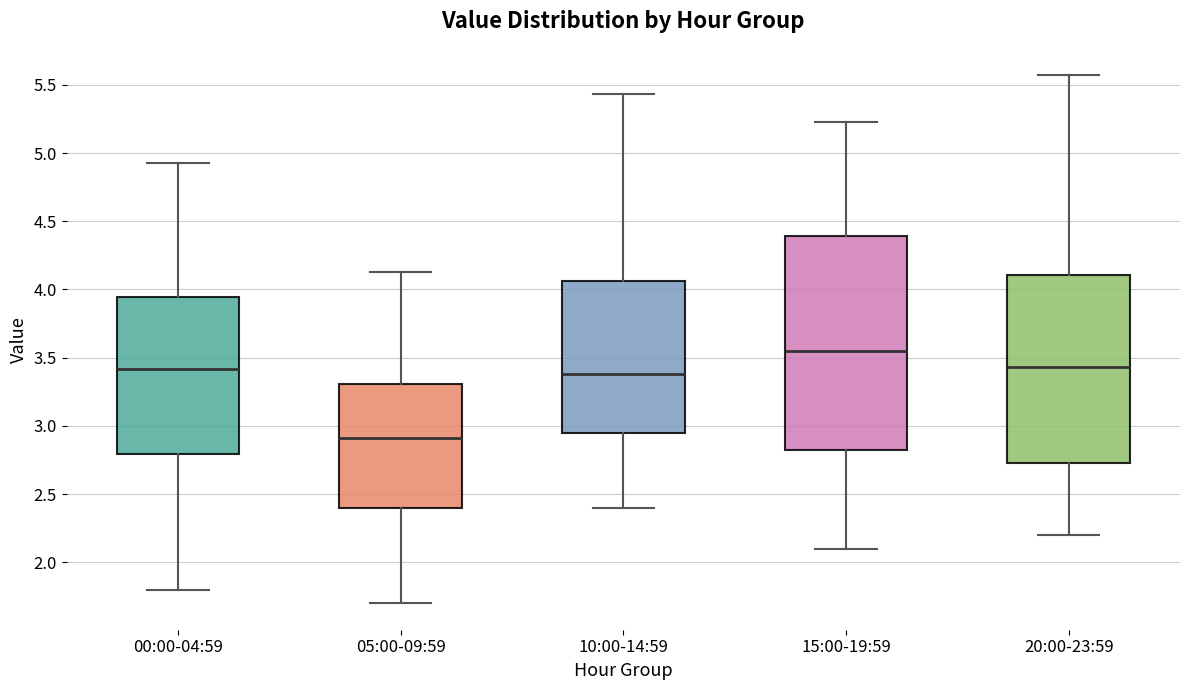

Reading left to right, read every box against the y-axis: the position of its median line, the range the box covers, and the ends of its whiskers. The values are not printed on the chart, so give them approximately, as read against the axis.

00:00-04:59: median 3.40, box 2.80 to 3.95, whiskers 1.80 to 4.95
05:00-09:59: median 2.90, box 2.40 to 3.30, whiskers 1.70 to 4.15
10:00-14:59: median 3.40, box 2.95 to 4.05, whiskers 2.40 to 5.45
15:00-19:59: median 3.55, box 2.80 to 4.40, whiskers 2.10 to 5.25
20:00-23:59: median 3.45, box 2.75 to 4.10, whiskers 2.20 to 5.55